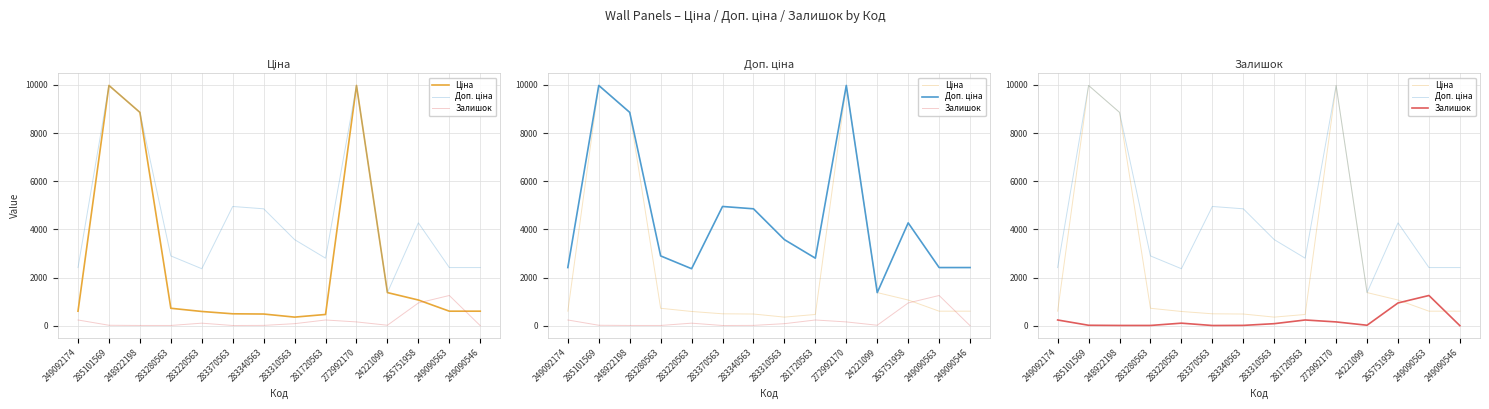

What are all the series names shown in the legend?

Ціна, Доп. ціна, Залишок